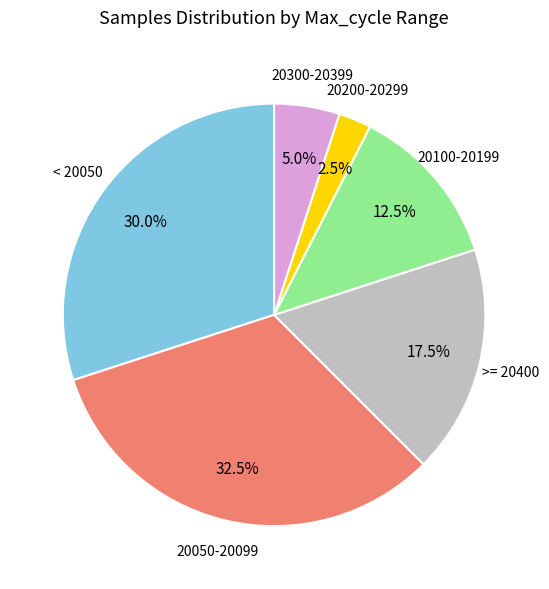

Is there a majority slice in this chart?

No